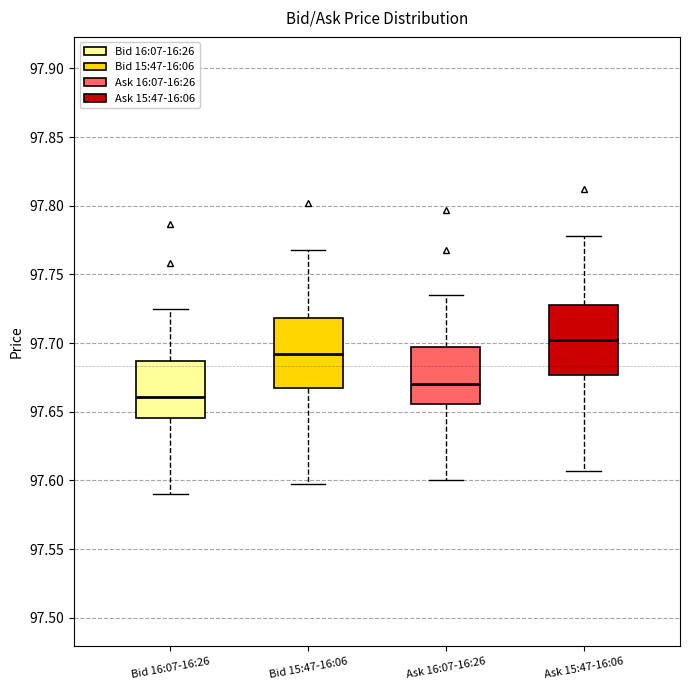

Reading left to right, read every box against the y-axis: the position of its median line, the range the box covers, and the ends of its whiskers. The values are not printed on the chart, so give them approximately, as read against the axis.

Bid 16:07-16:26: median 97.660, box 97.645 to 97.685, whiskers 97.590 to 97.725
Bid 15:47-16:06: median 97.690, box 97.665 to 97.720, whiskers 97.595 to 97.770
Ask 16:07-16:26: median 97.670, box 97.655 to 97.695, whiskers 97.600 to 97.735
Ask 15:47-16:06: median 97.700, box 97.675 to 97.730, whiskers 97.605 to 97.780